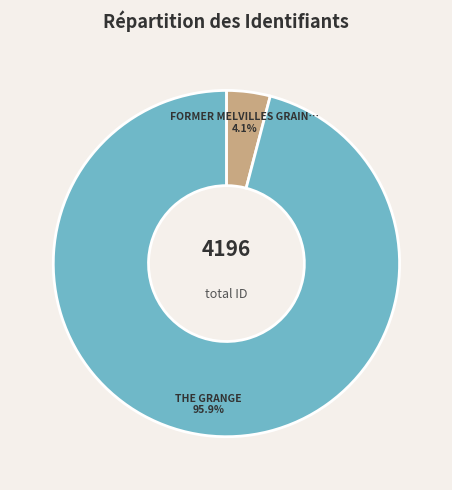

Does any single category account for the majority?

Yes